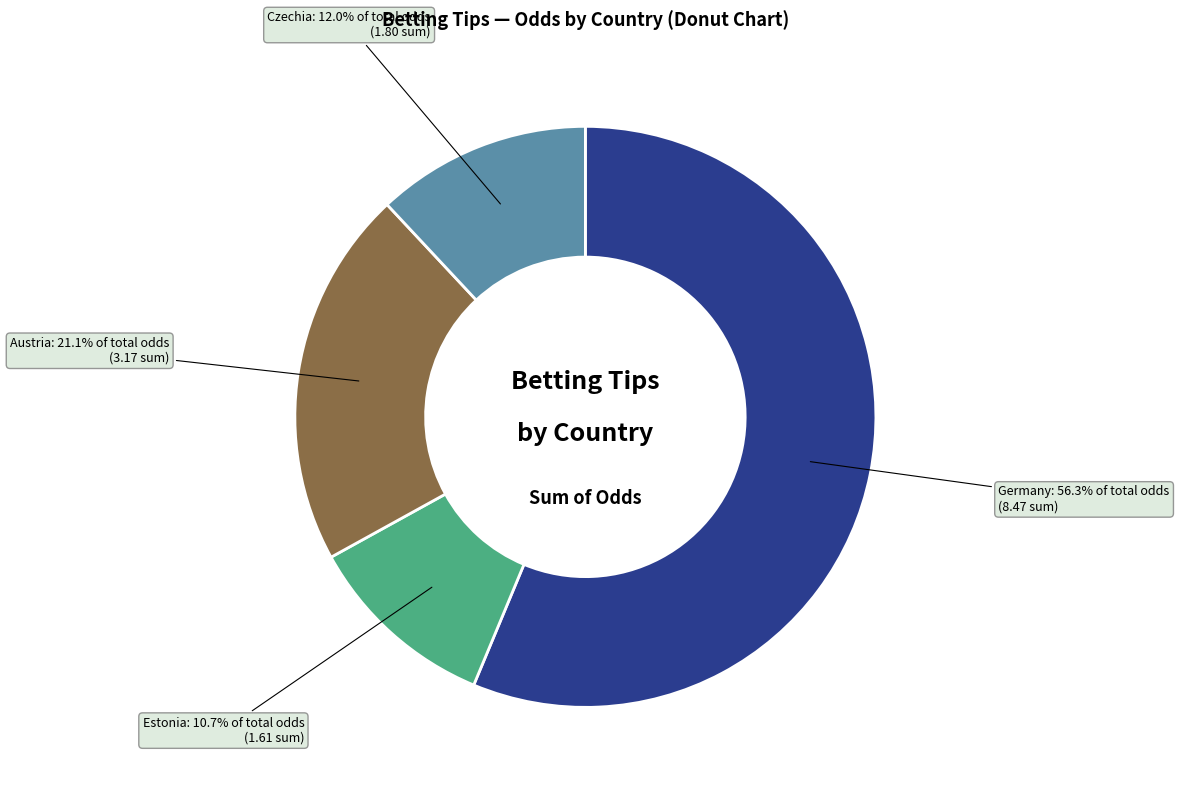

Does any single category account for the majority?

Yes